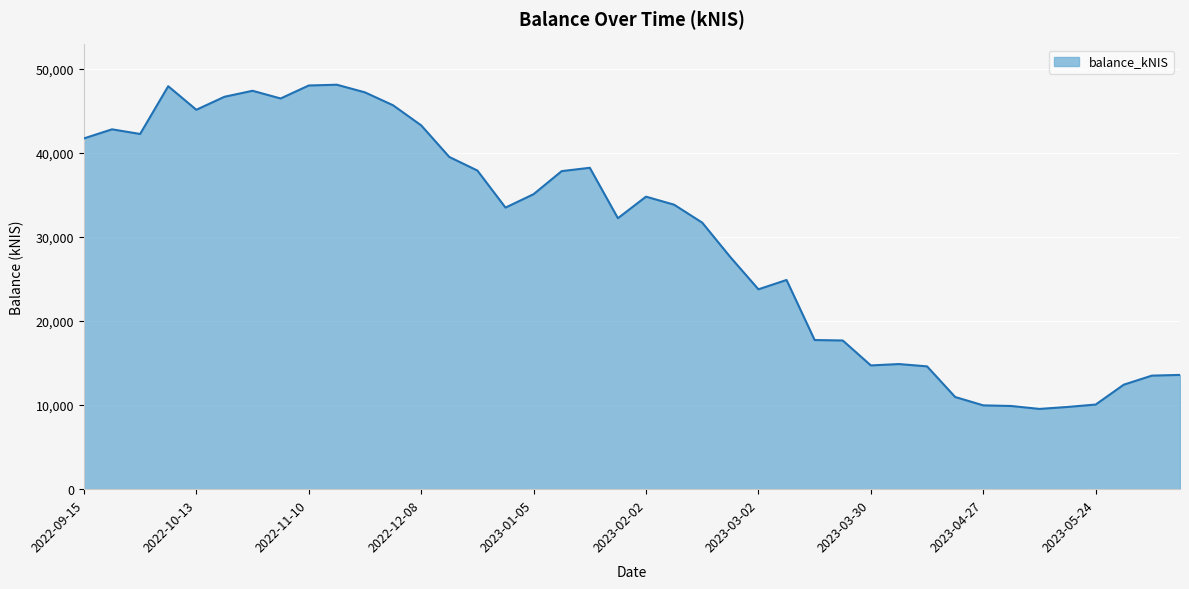

What is the difference between the maximum and minimum values?

38563.0